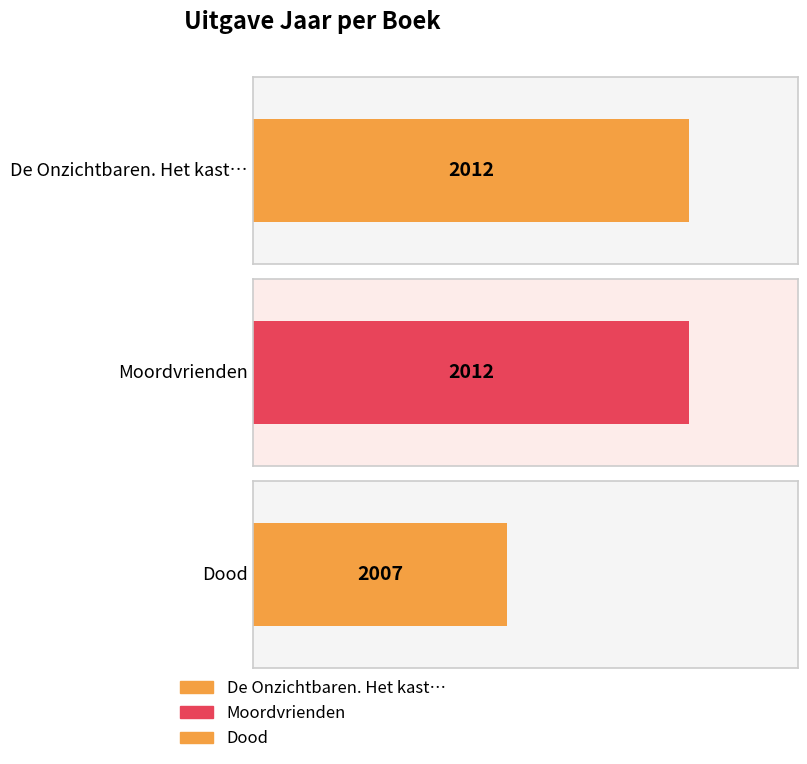

Is it true that the value at De Onzichtbaren. Het kasteel van Doom is 2904?

False